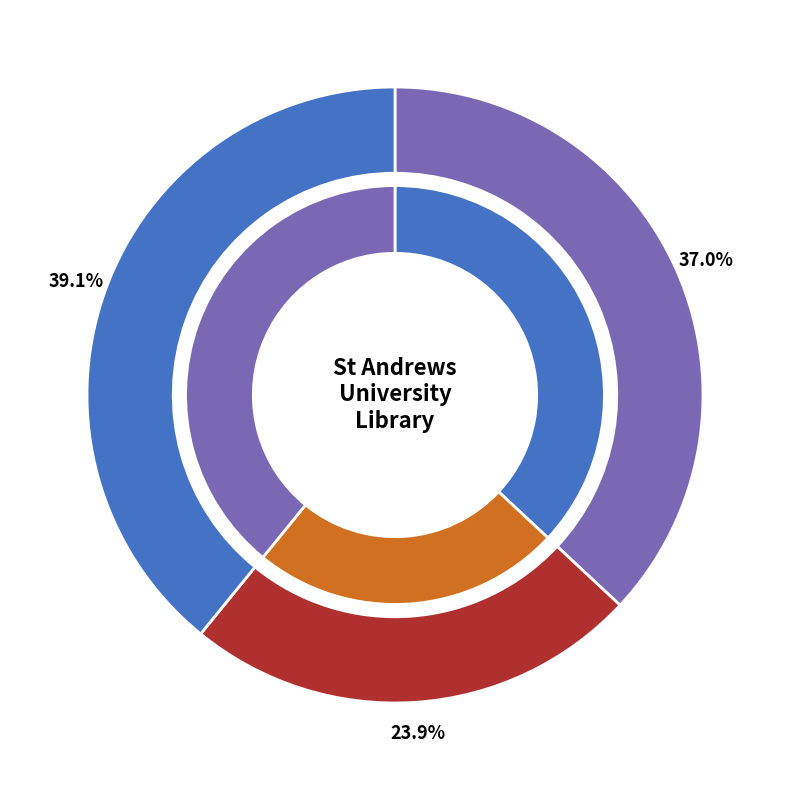

How many slices are in this pie chart?

3